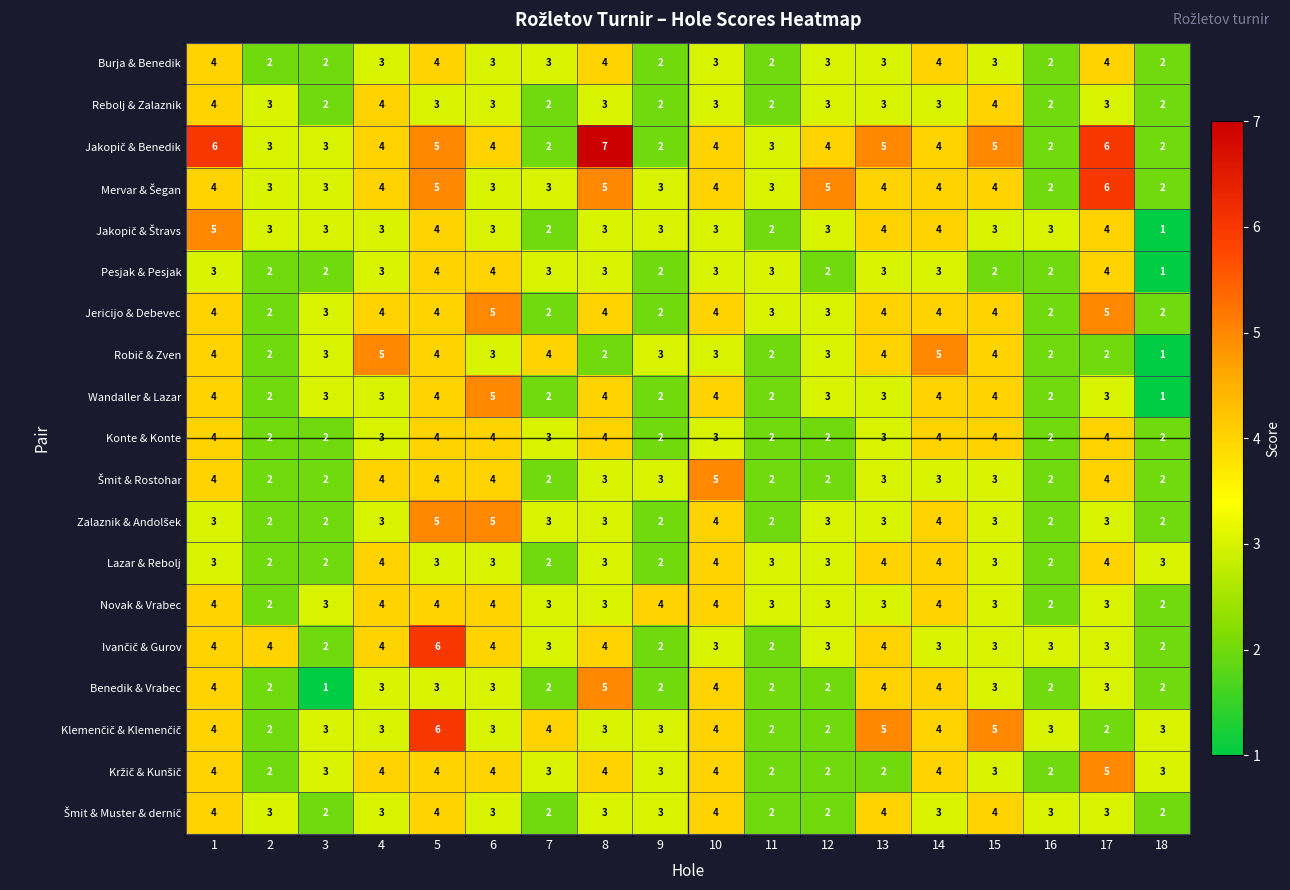

At which category is the sum across all series the highest?

5